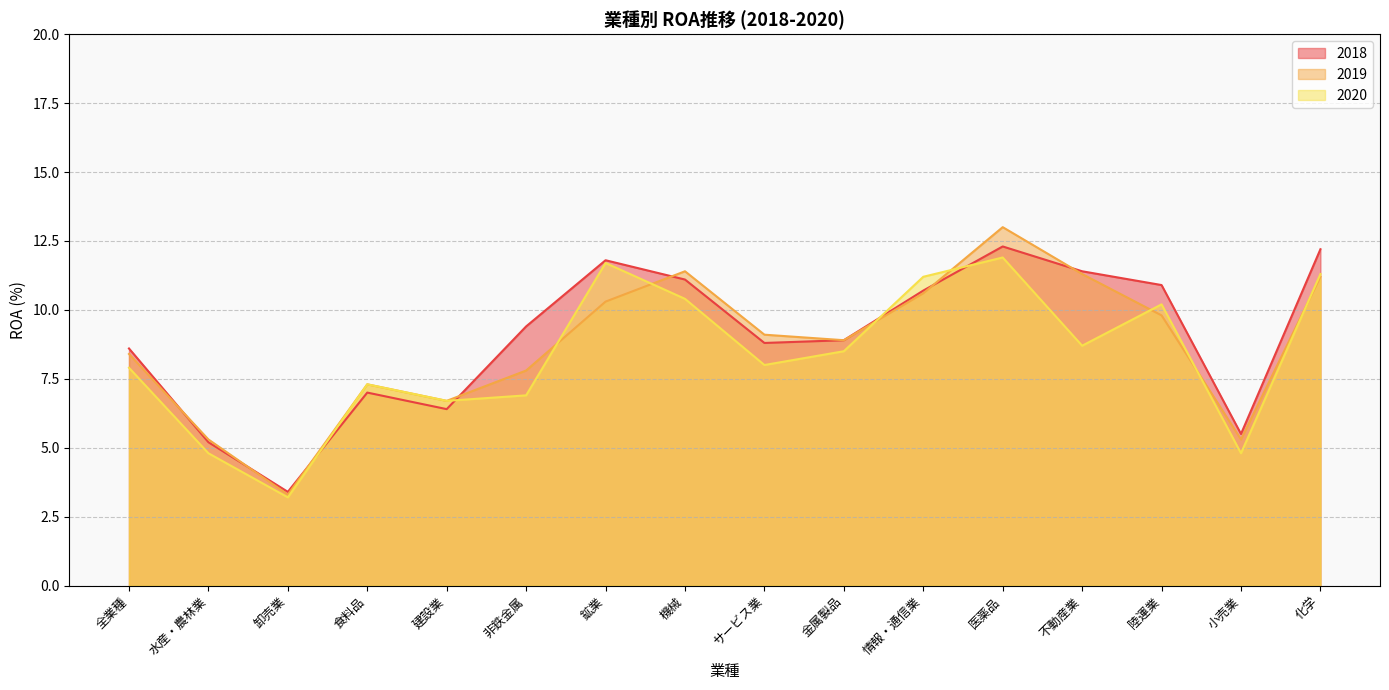

Which label corresponds to the largest value in the chart?

医薬品